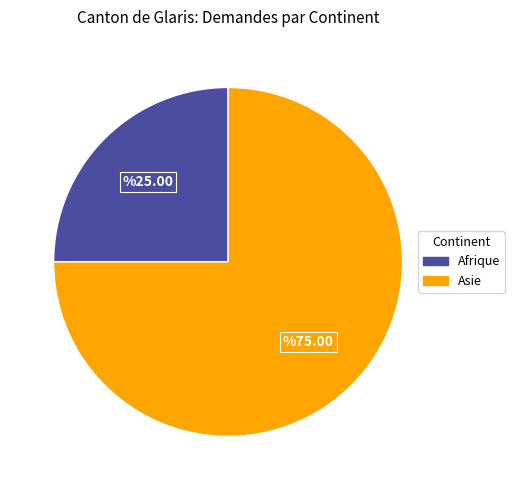

How many segments does this pie chart have?

2